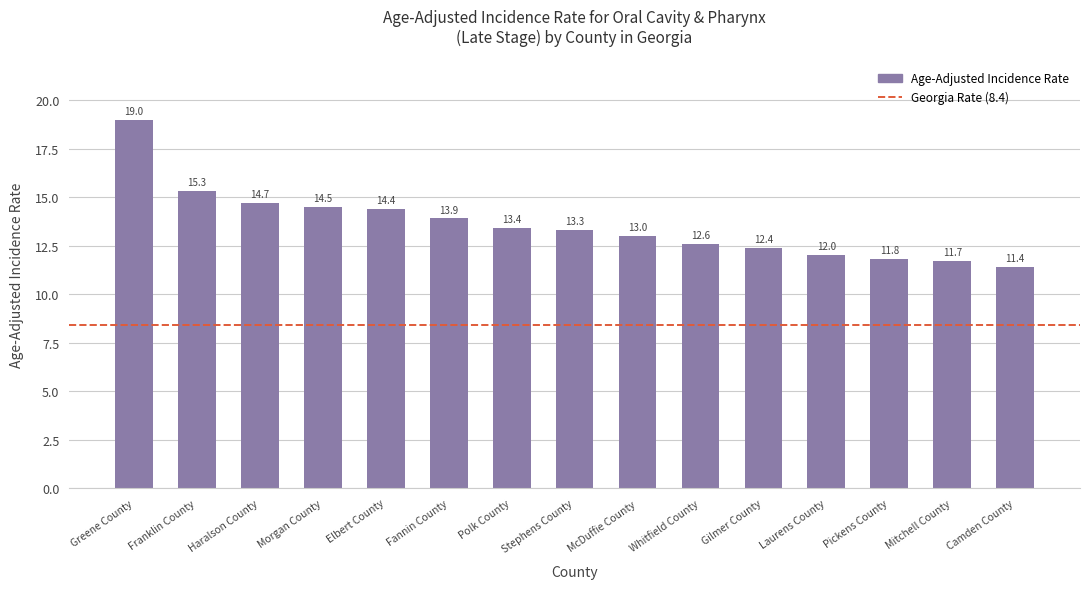

What is the sum of the values at Camden County and Greene County?

30.4